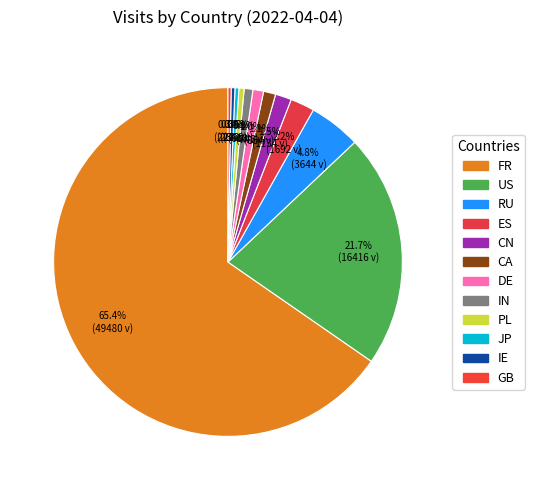

Which category has the smallest portion of the pie?

GB